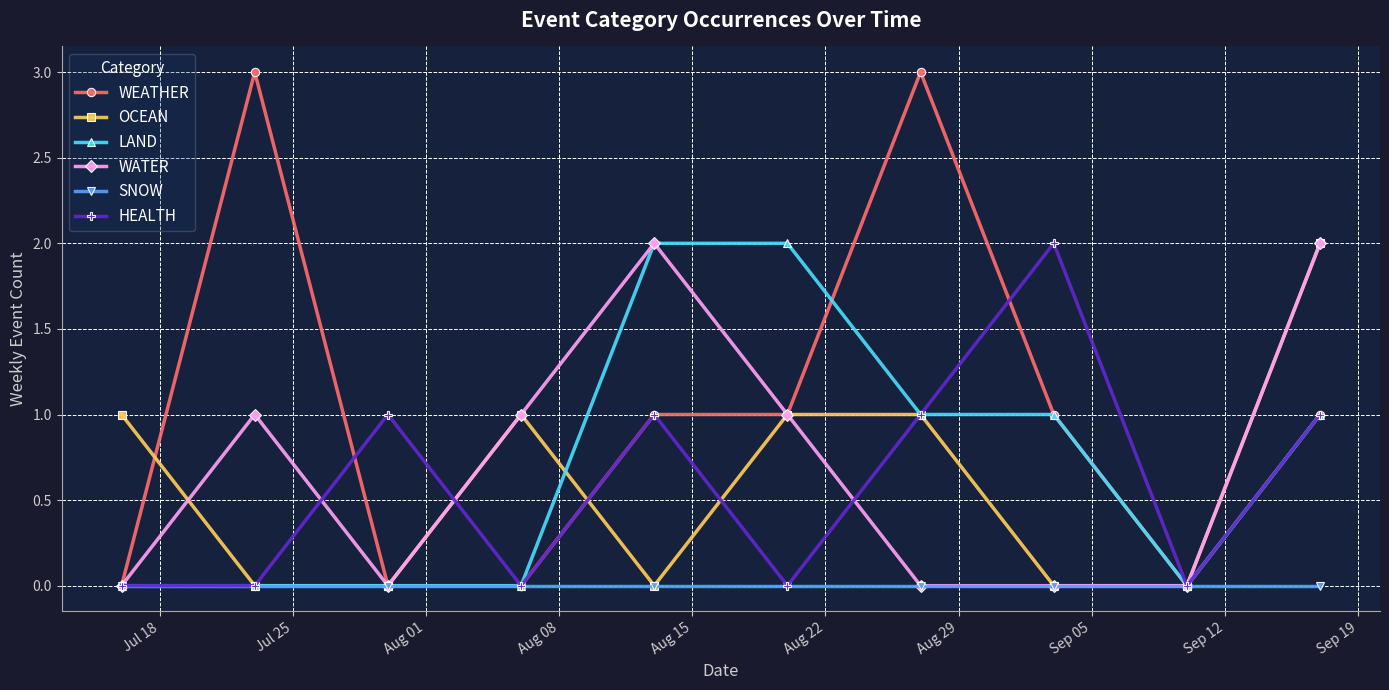

Count the WEATHER values in the range 0 to 1.

8